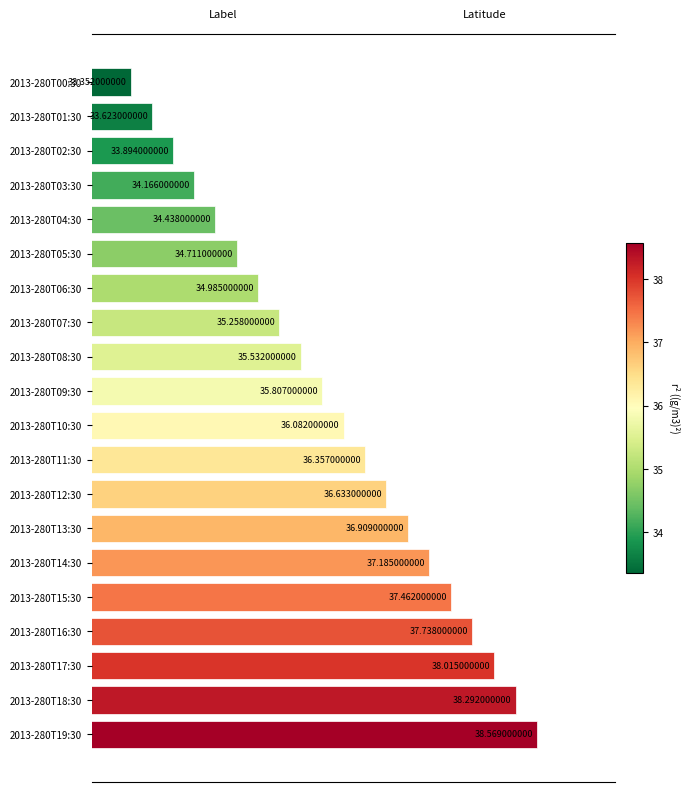

Where is the data nearest to the value 35?

2013-280T06:30